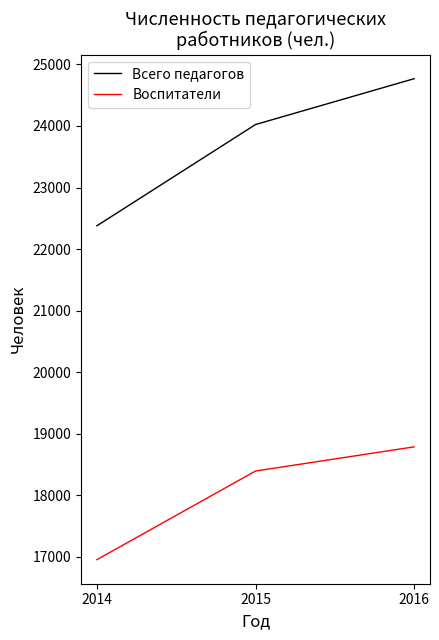

Which series has the largest total across all categories?

Всего педагогов